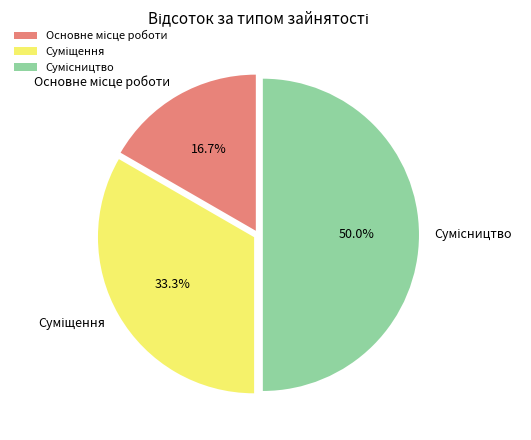

Is it true that Суміщення is 43% of the pie?

False